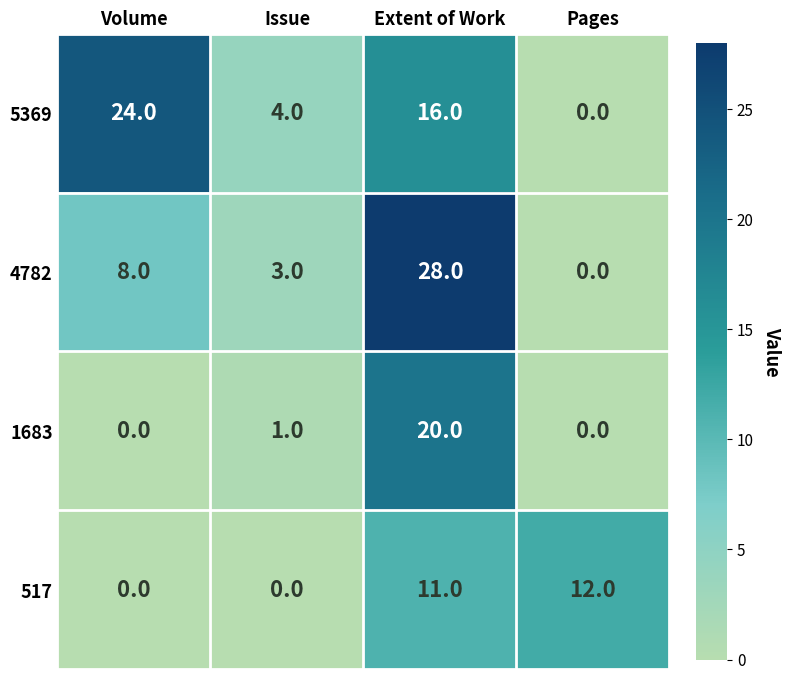

Which series has the largest range (max minus min)?

4782